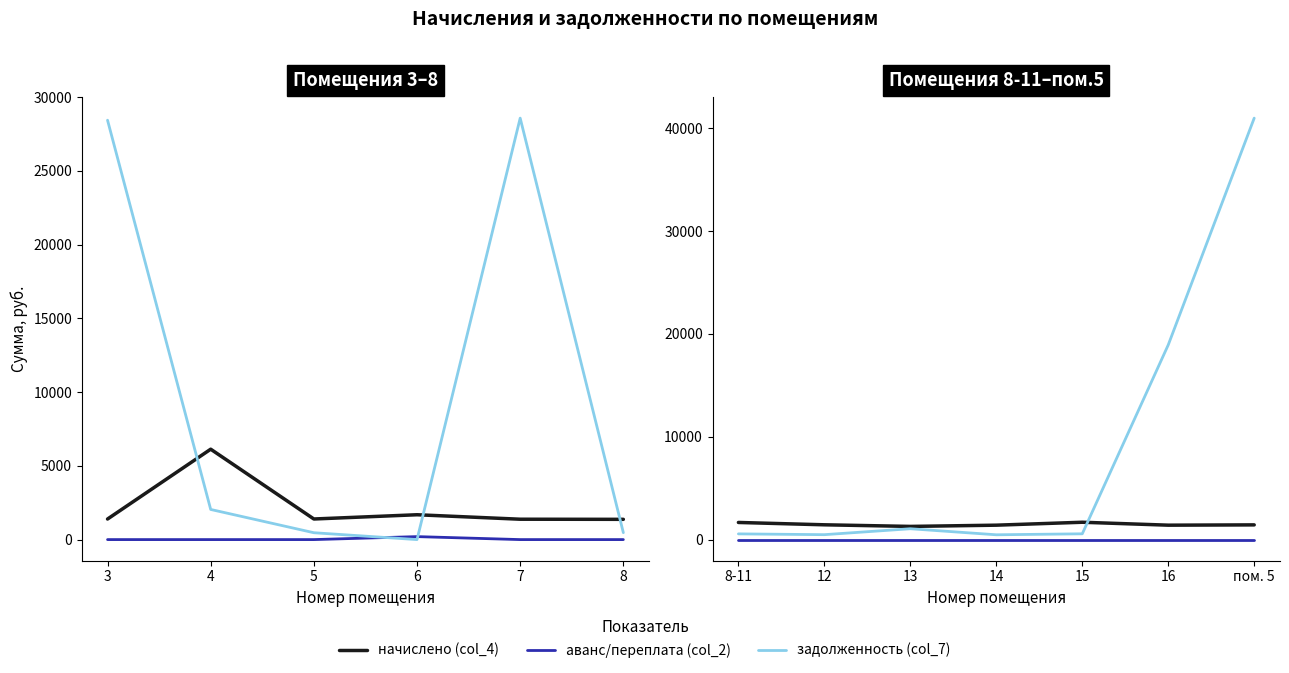

Is it true that задолженность (col_7) equals 248.4 at 12?

False